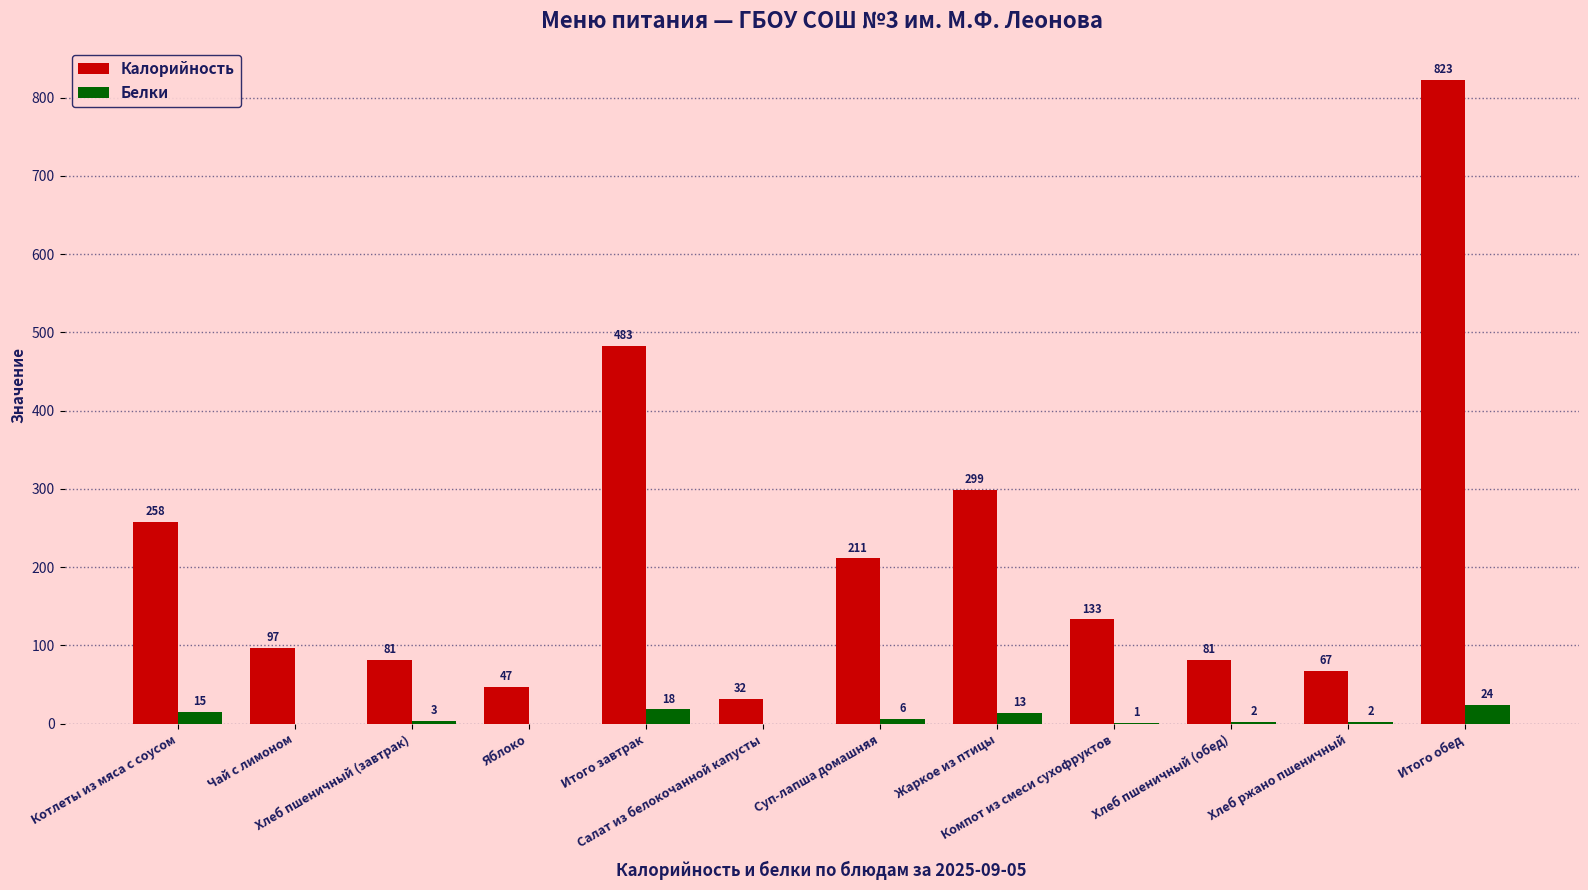

How many distinct data groups are displayed?

2